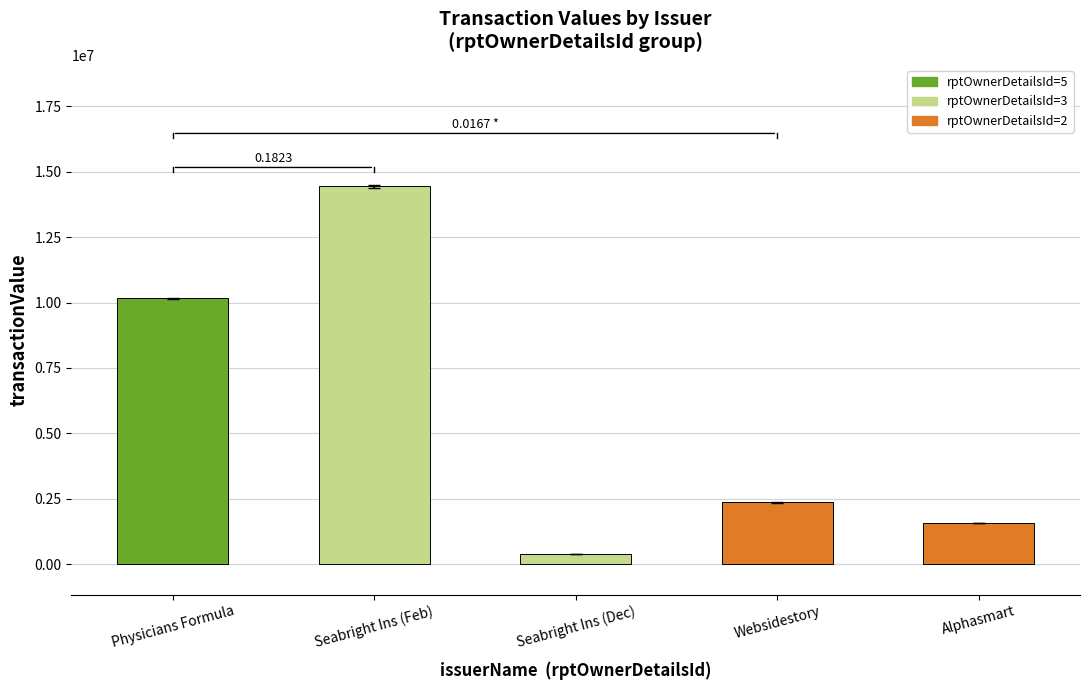

At which label is the value closest to 7414234?

Physicians Formula